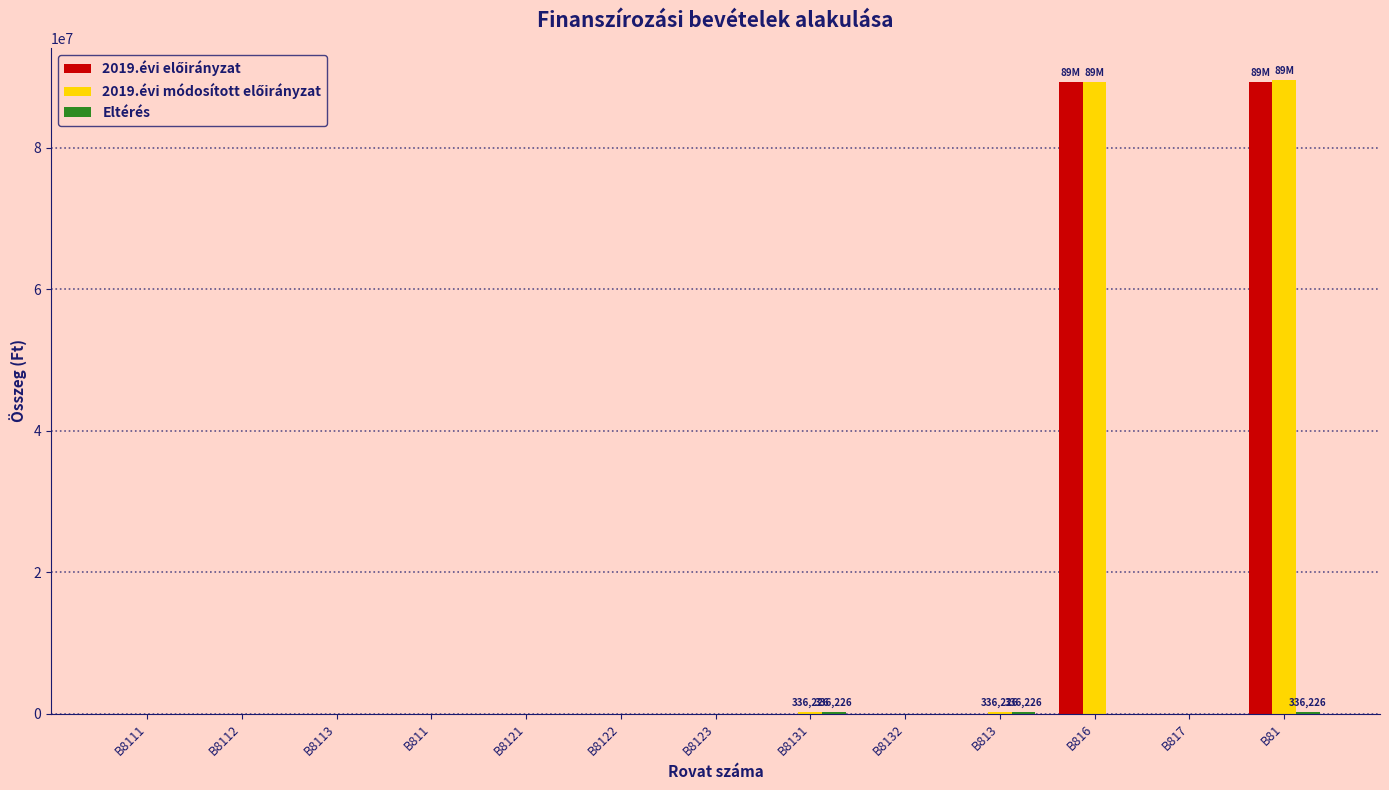

What is the greatest value displayed?

89627572